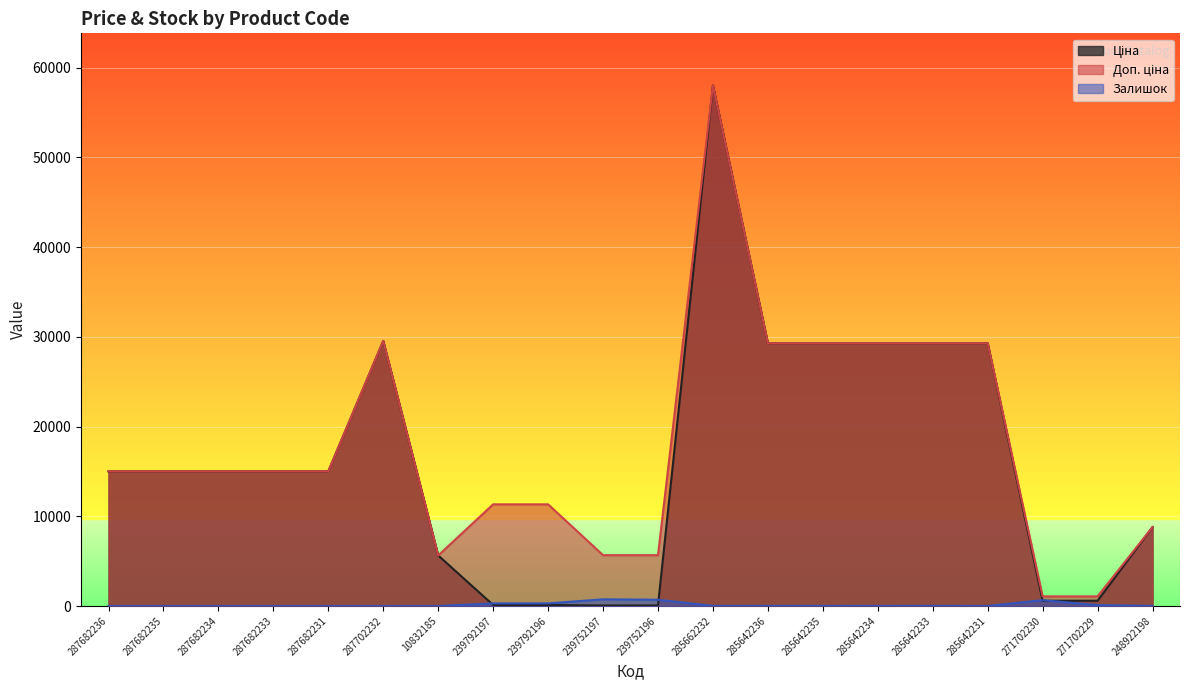

True or false: Ціна and Доп. ціна cross at least once.

False